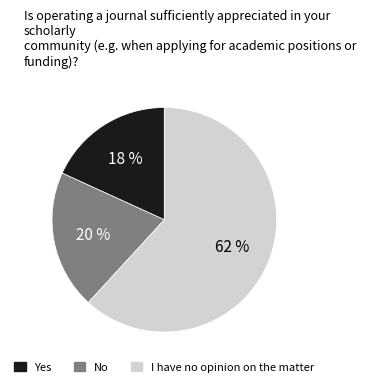

Which category has the smallest portion of the pie?

Yes